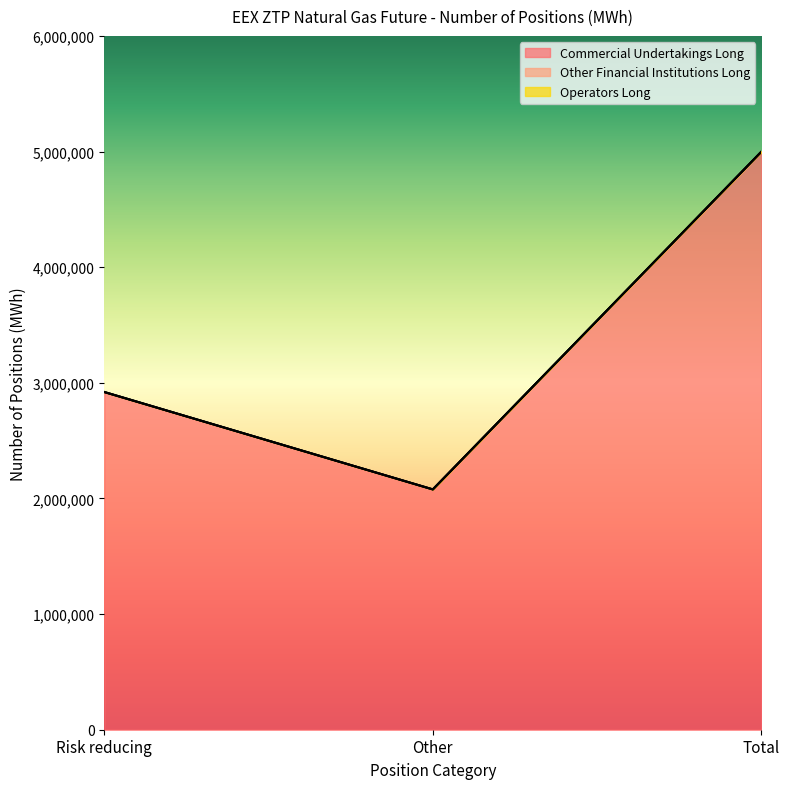

At how many categories does at least one series exceed 1136440?

3